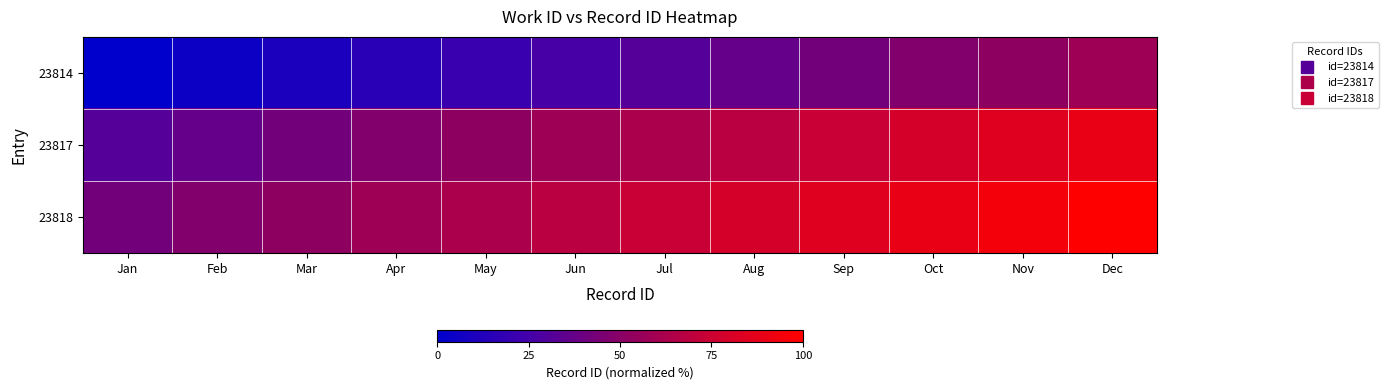

At which category is the sum across all series the highest?

Dec